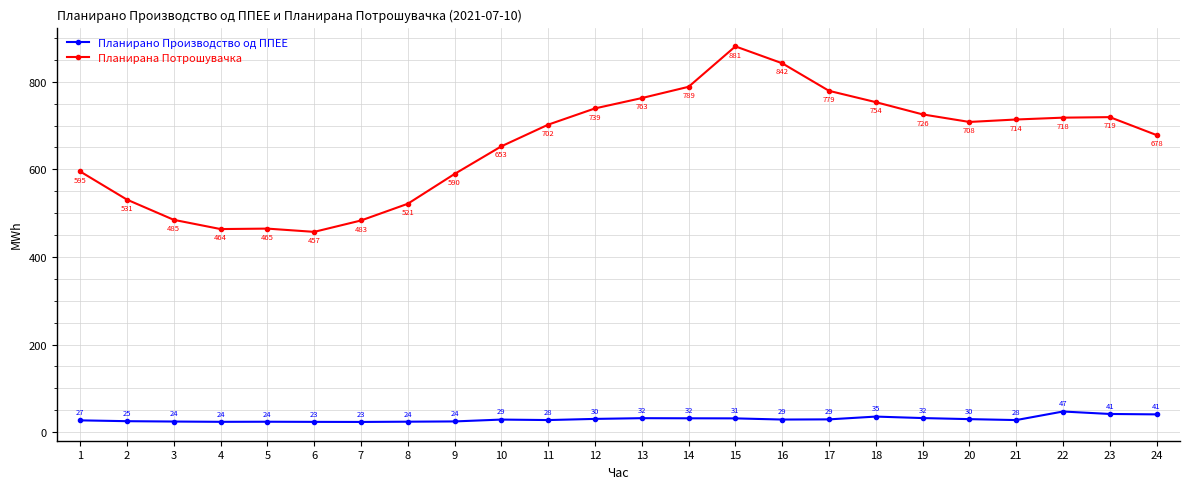

What is the average value of the Планирано Производство од ППЕЕ series?

29.6